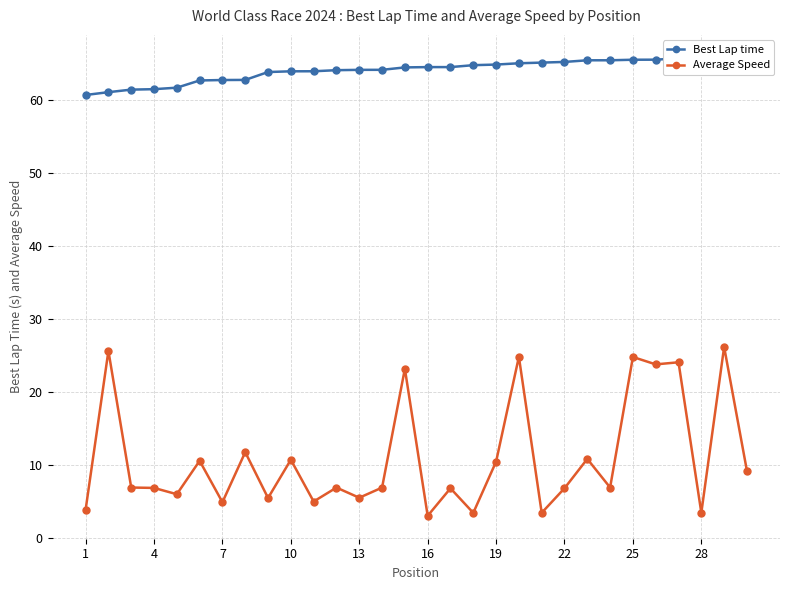

Is it true that Average Speed equals 4.8 at 7?

True